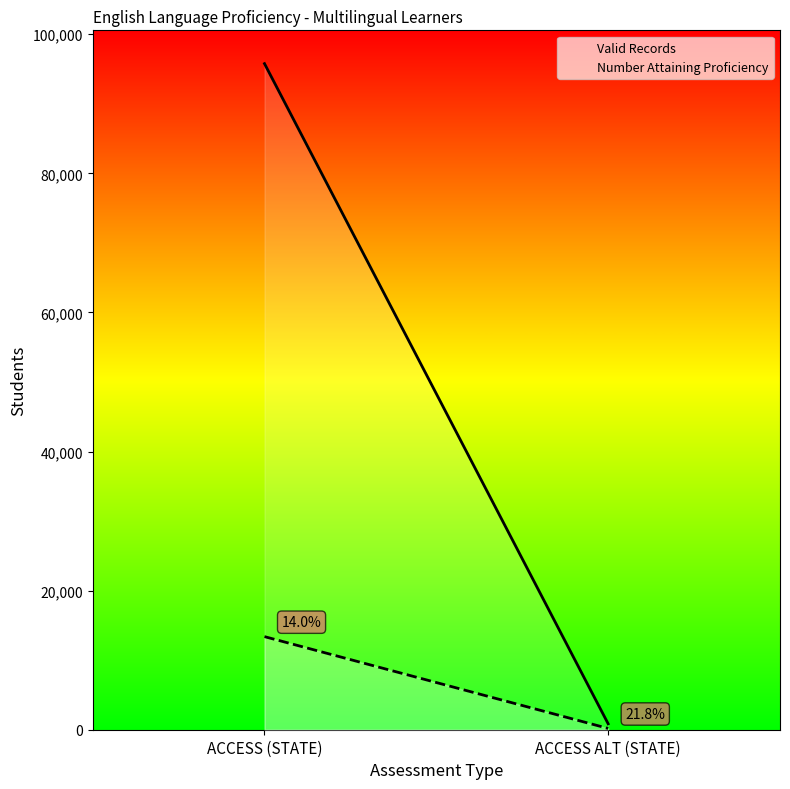

What is the maximum value shown in the chart?

95772.0